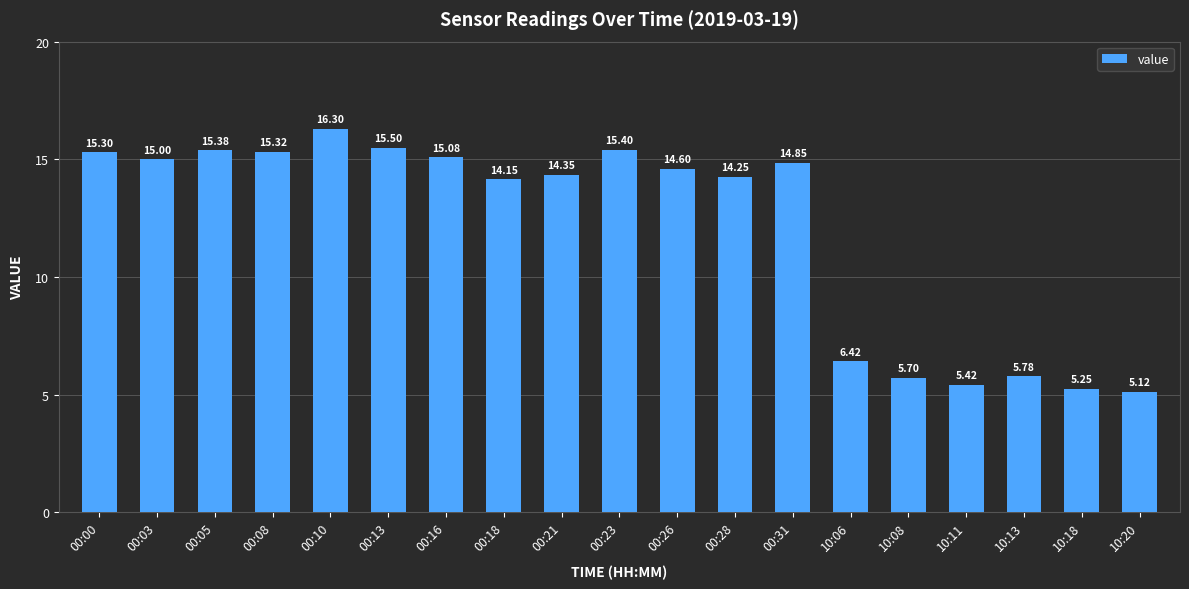

What is the change in value from 00:05 to 10:06?

-9.0